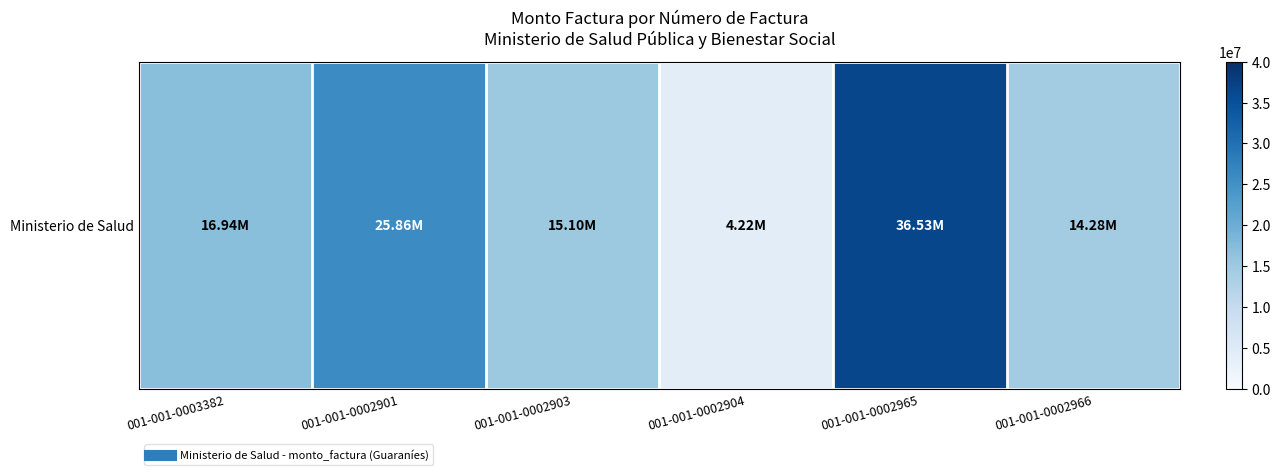

What is the approximate value at 001-001-0002901, to the nearest 50?

25855000